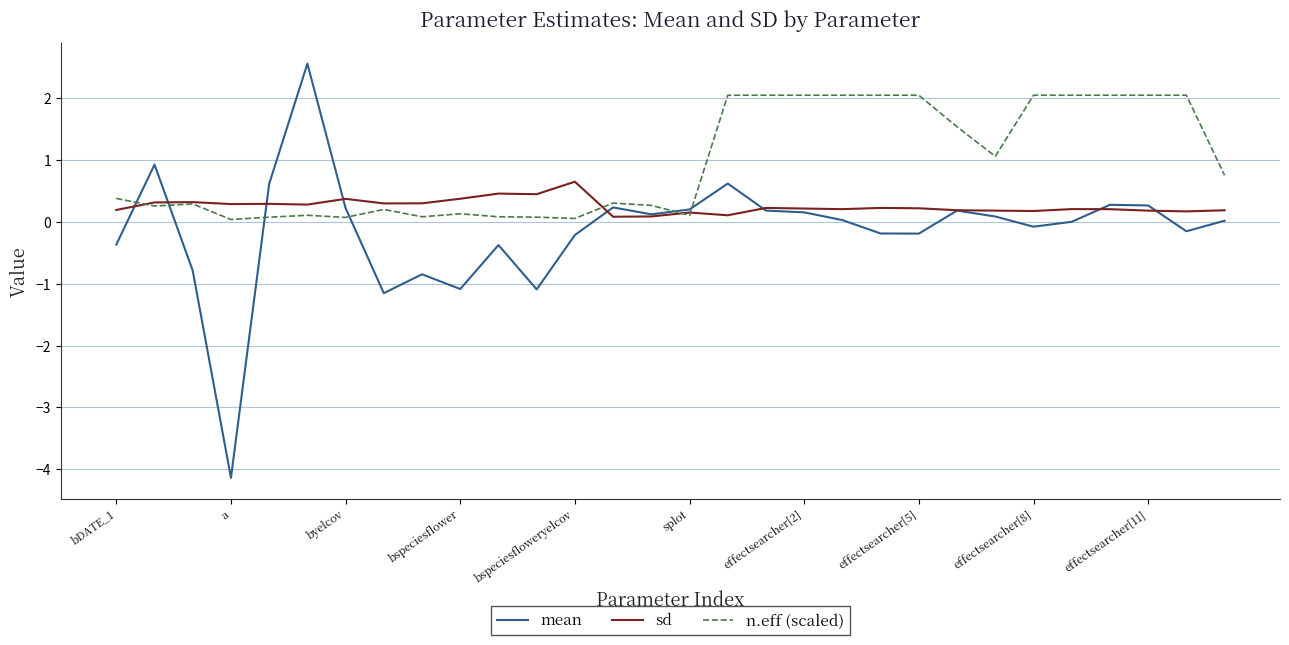

Which series ends up on top after the final intersection of mean and sd?

sd